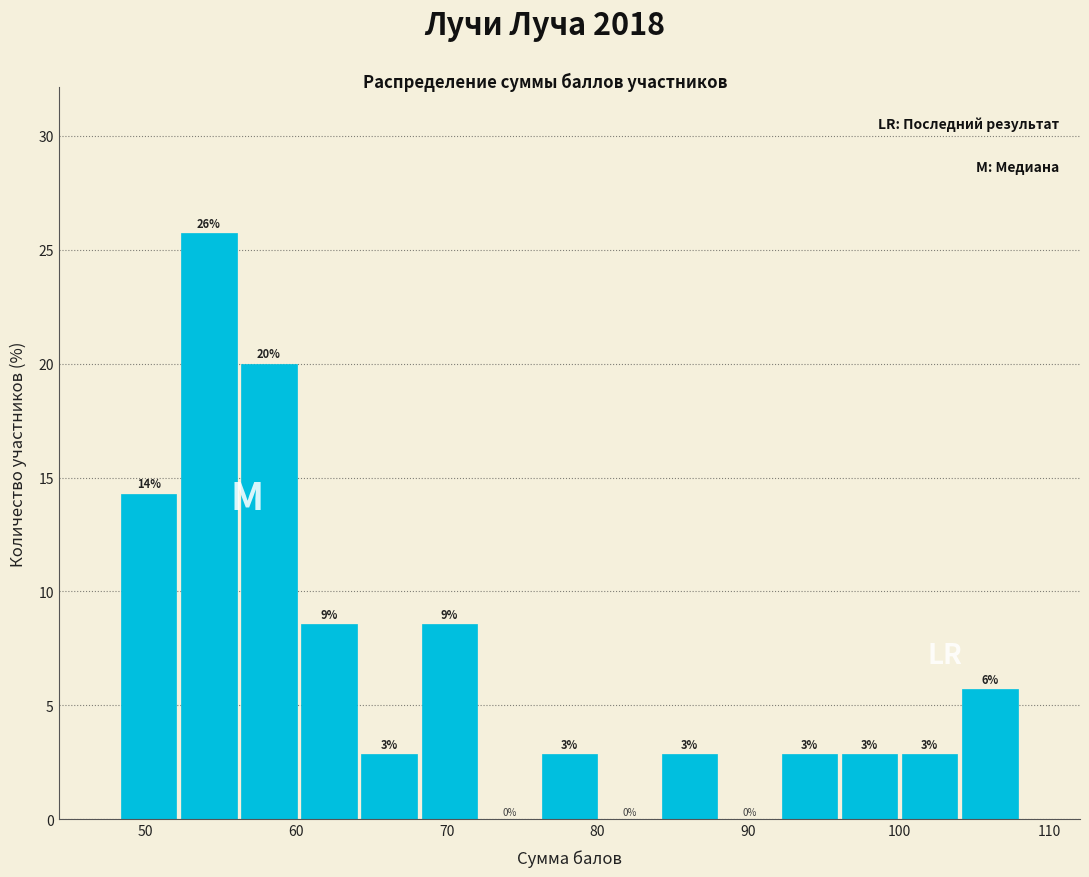

Read against the x-axis, roughly where is the centre of the tallest bar?

54